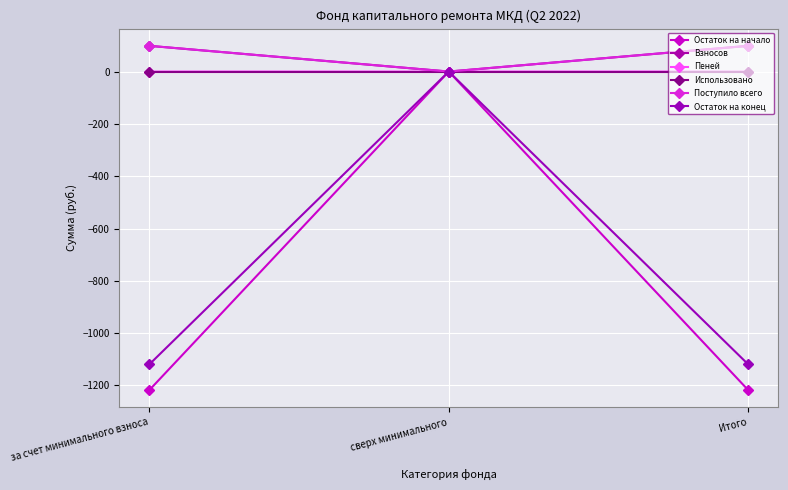

How many categories are shown in the chart?

3